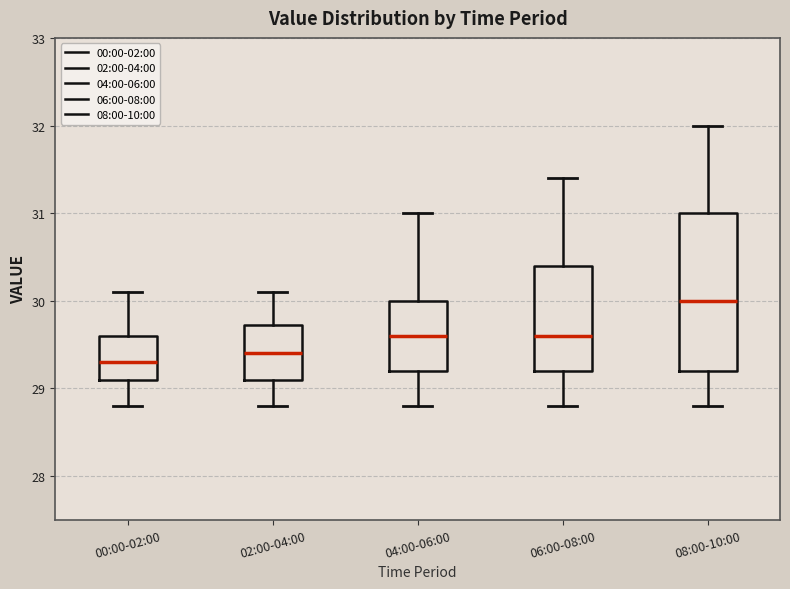

Where does the lower whisker of the box for 00:00-02:00 end on the y-axis? The values are not printed on the chart, so give them approximately, as read against the axis.

28.8